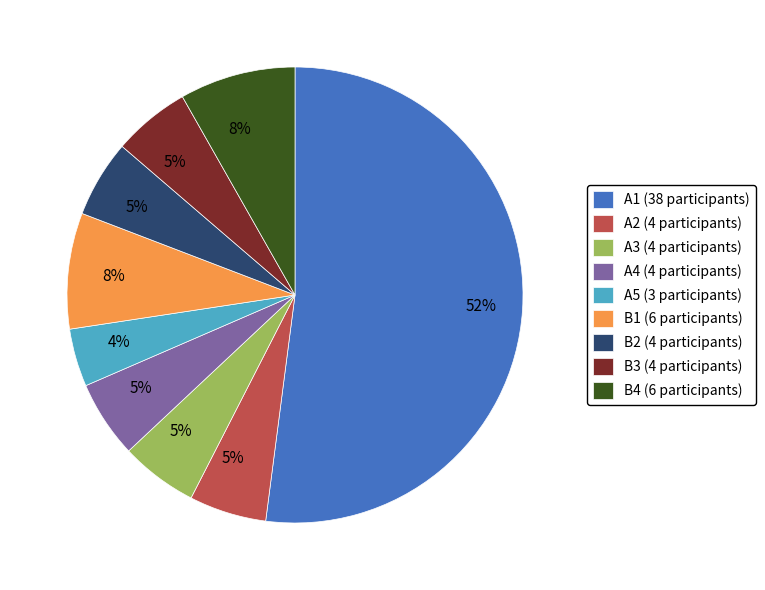

Which category has the smallest portion of the pie?

A5